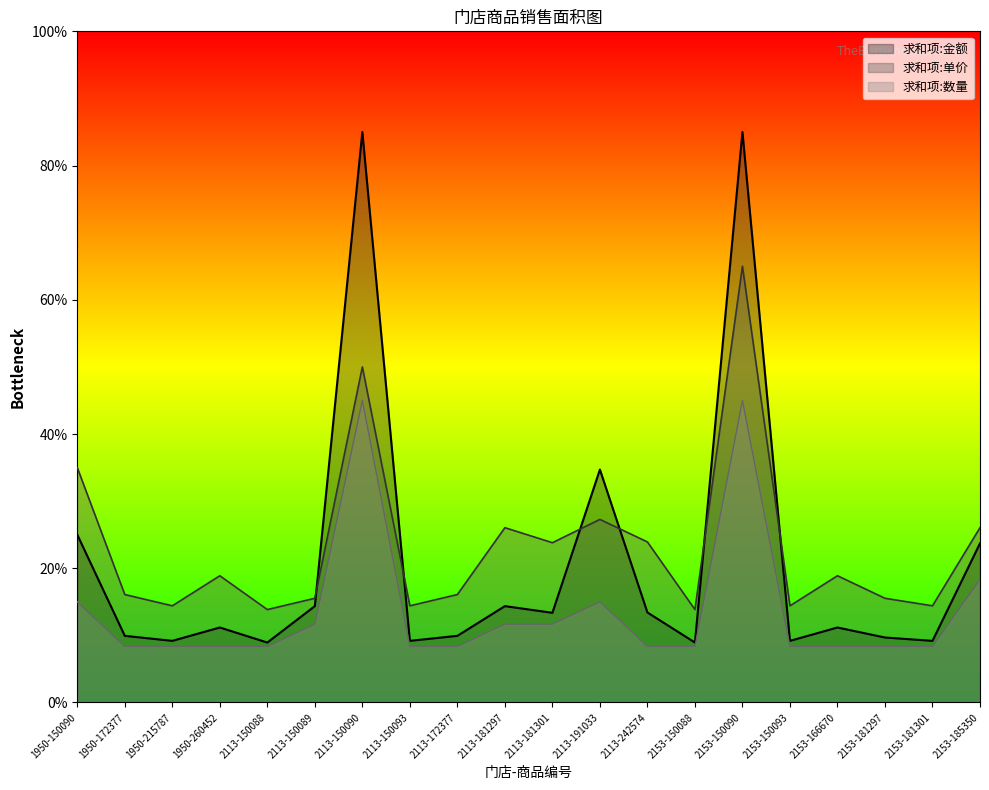

What is the greatest value displayed?

85.0